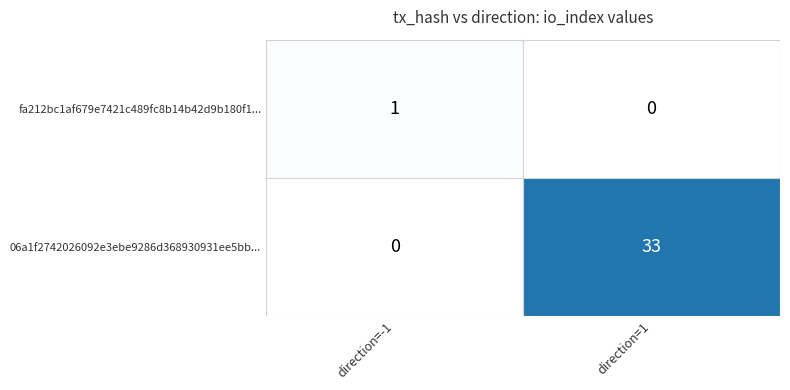

Between direction=-1 and direction=1, which series saw the biggest shift?

06a1f2742026092e3ebe9286d368930931ee5bb...